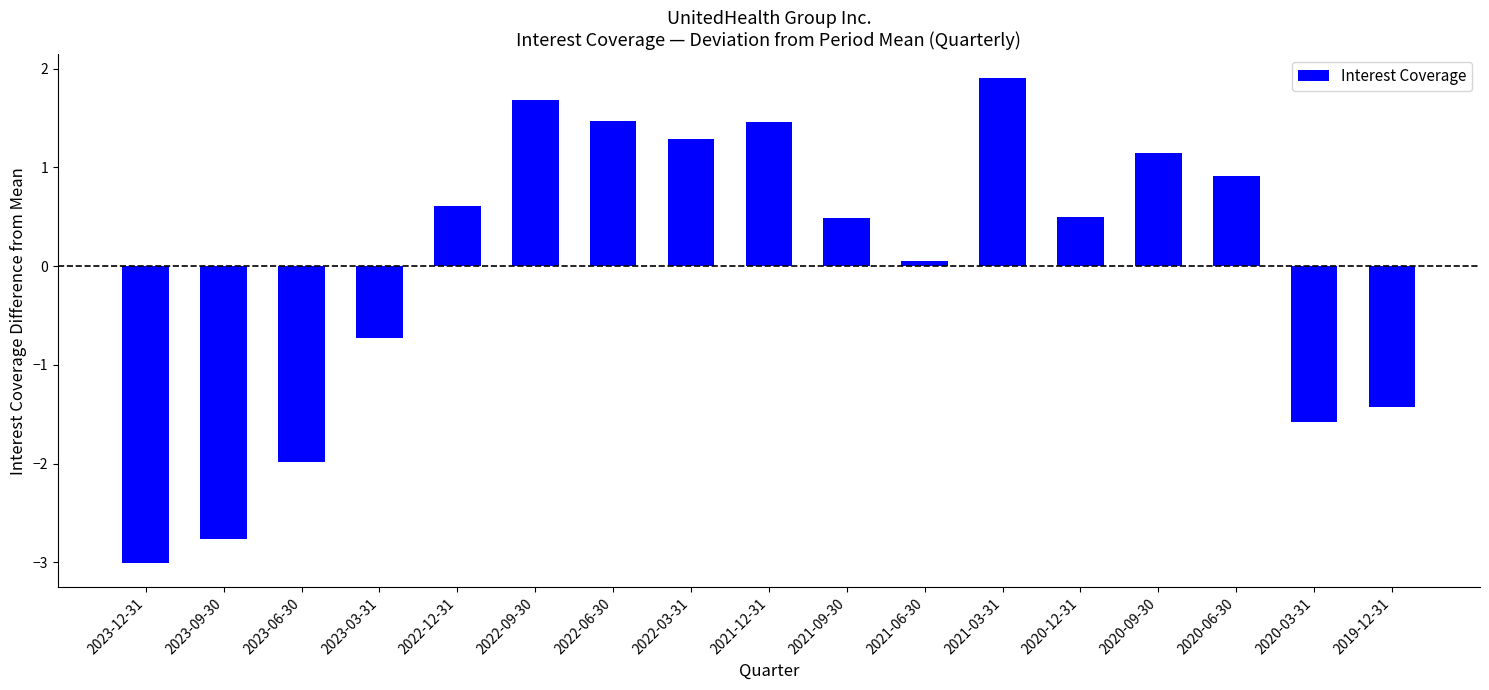

How many values exceed 0?

11